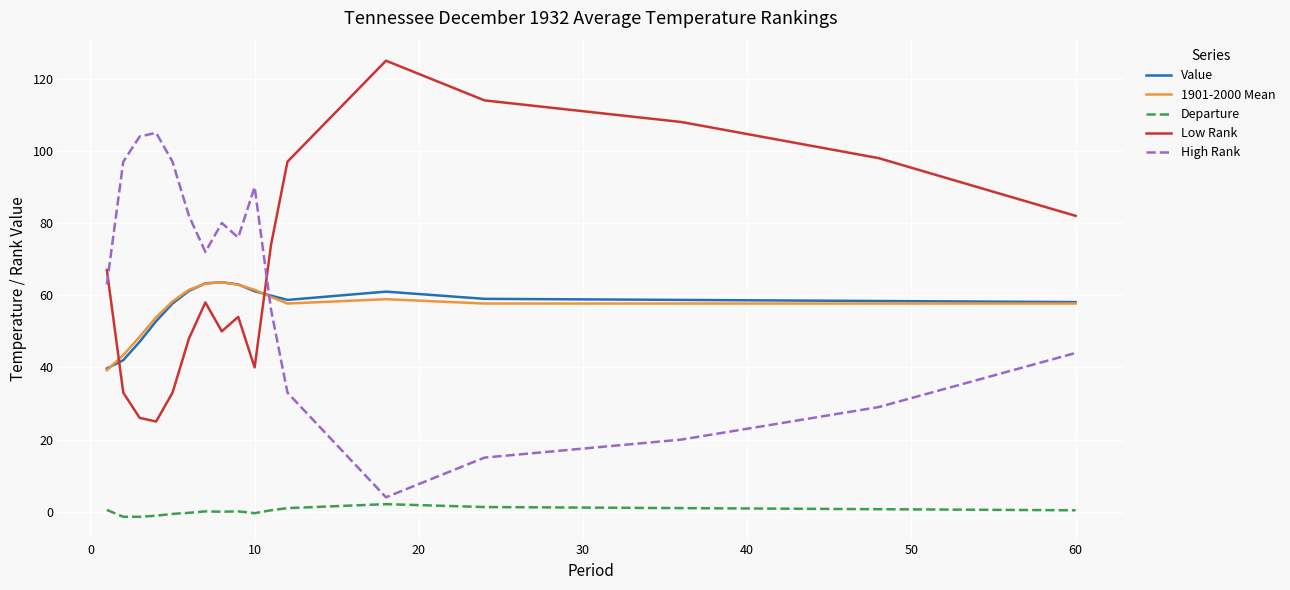

What is the lowest value of the High Rank series?

4.0